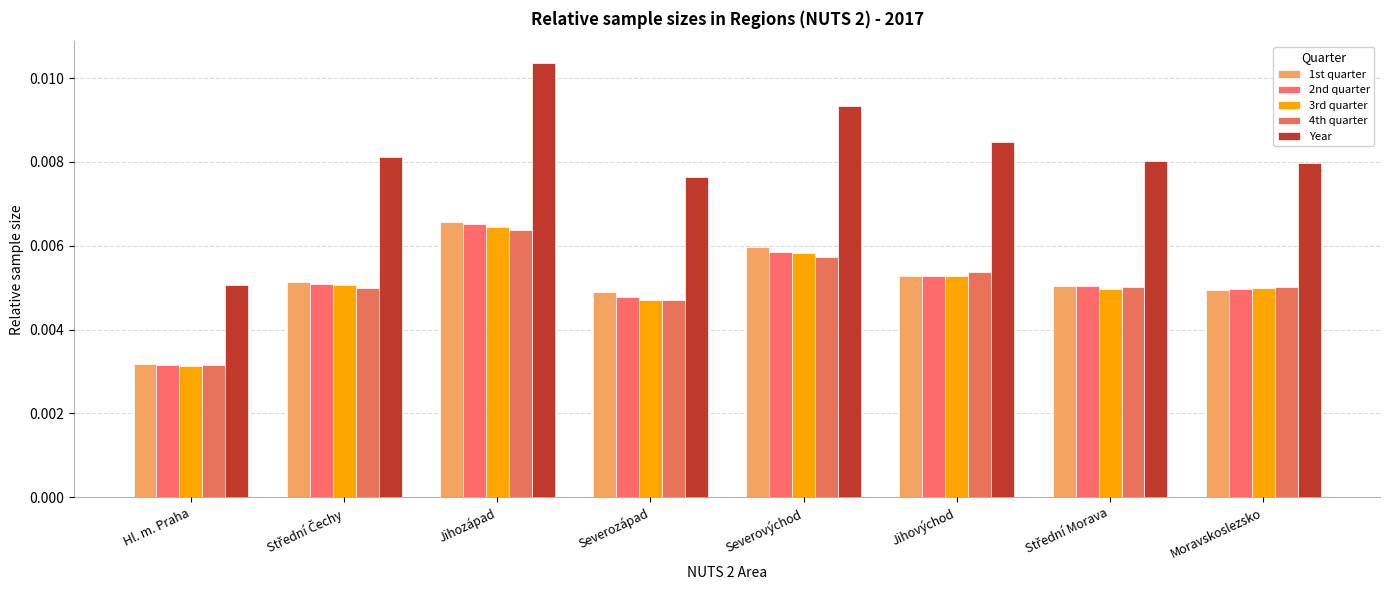

How many categories are shown in the chart?

8